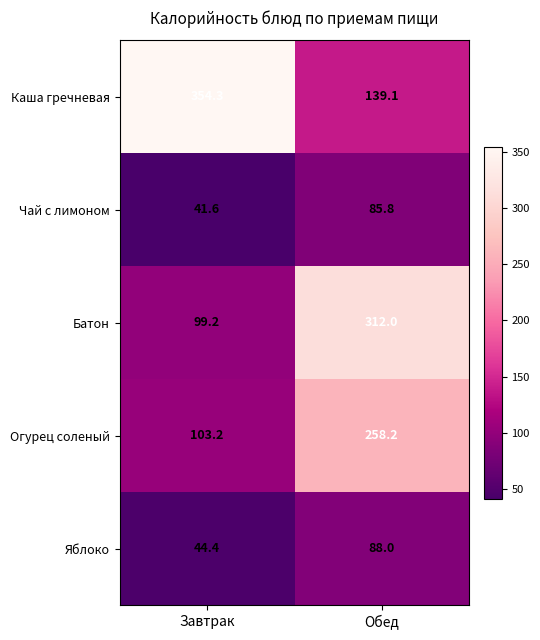

What is the sum of all Огурец соленый values?

361.4